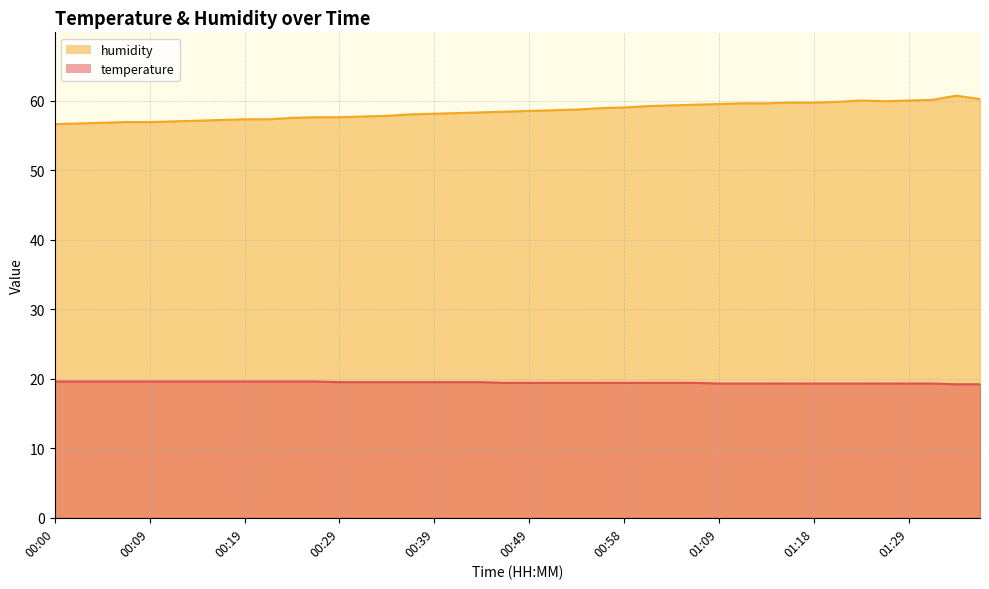

What is the label of the 3rd point from the left?

00:04